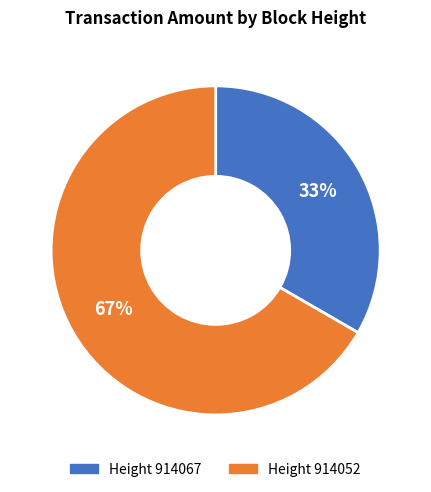

To the nearest percent, what is the average slice percentage?

50%